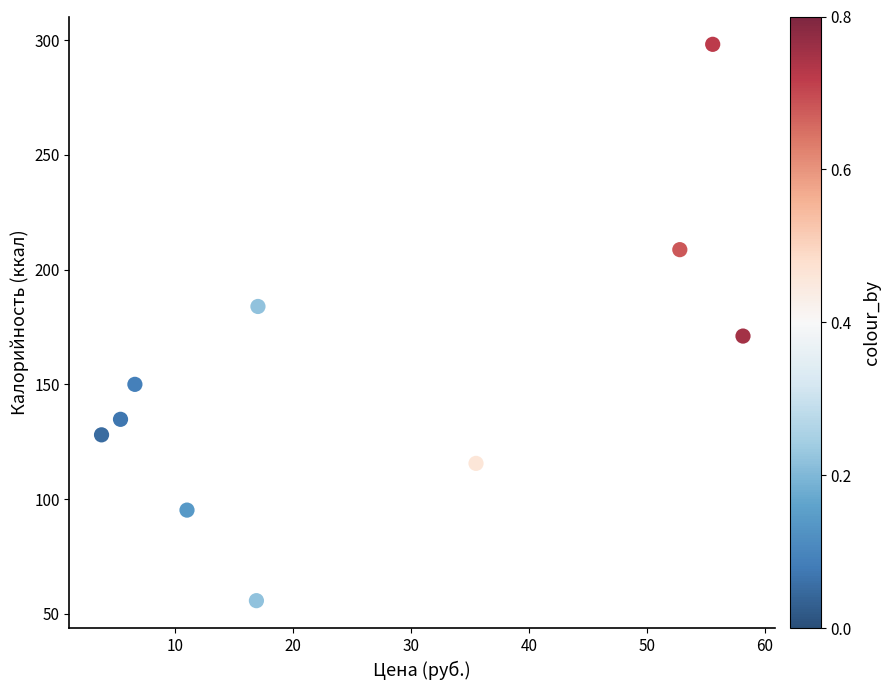

What is the average Y value?

154.1